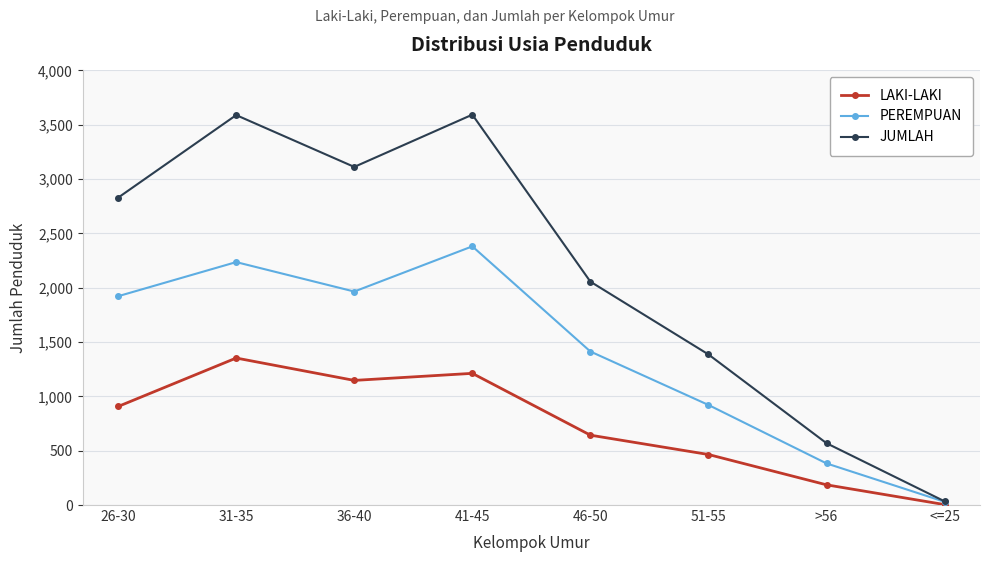

What is the average value of the PEREMPUAN series?

1406